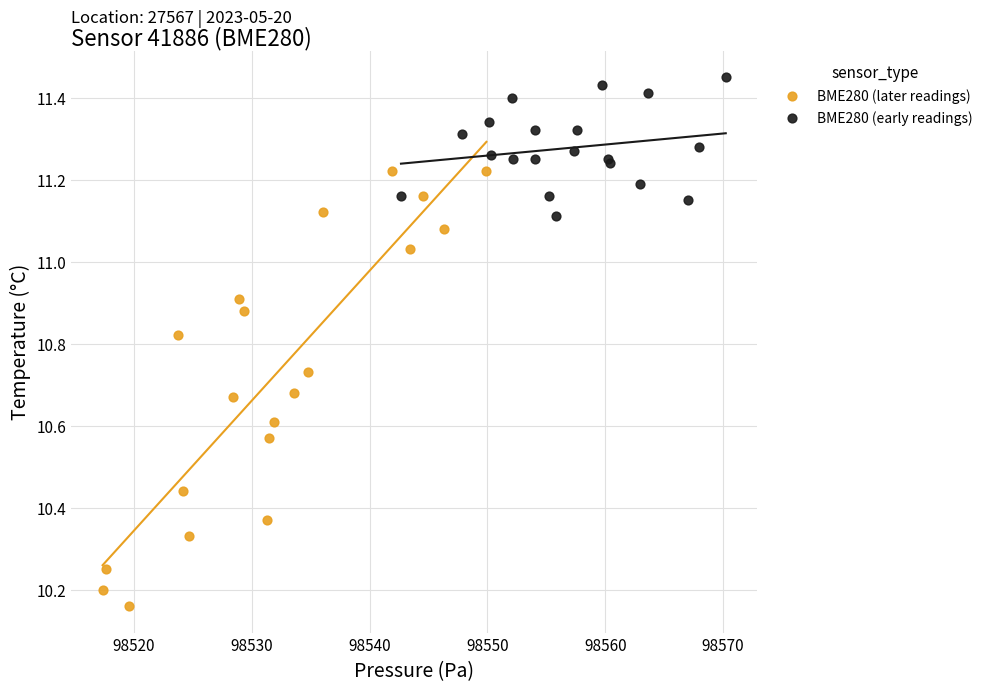

Which series reaches the maximum Y coordinate?

BME280 (early readings)